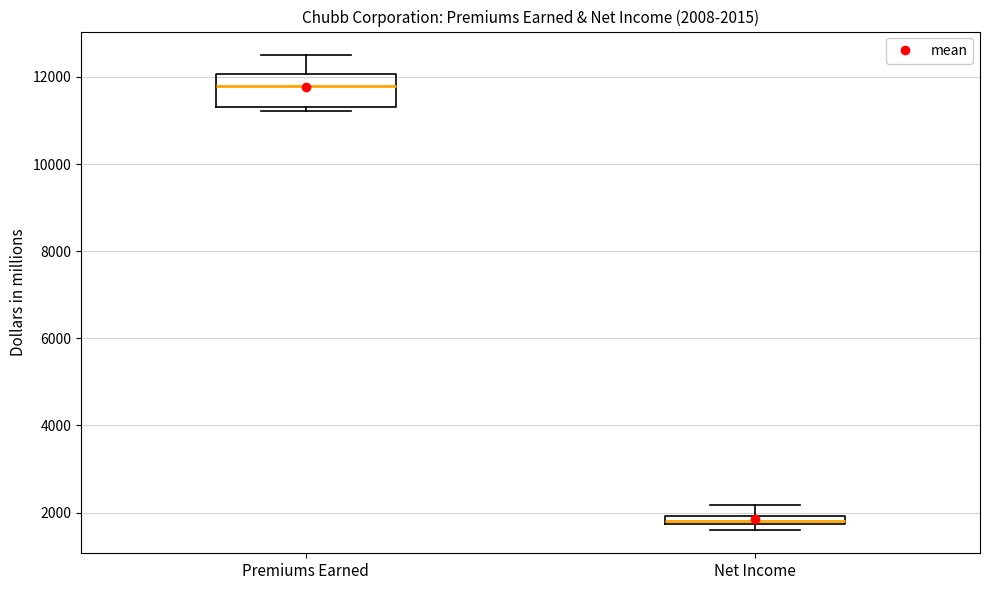

Which box has the highest median line?

Premiums Earned